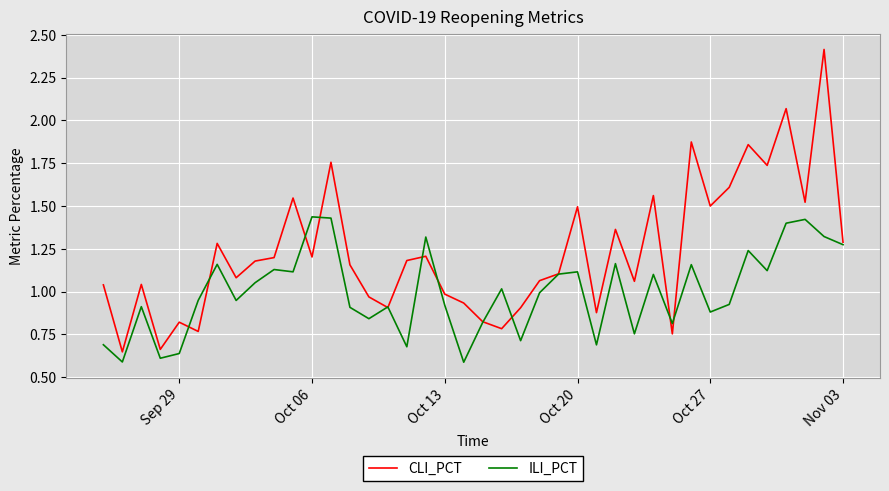

Rank the series by their maximum value, from highest to lowest.

CLI_PCT, ILI_PCT